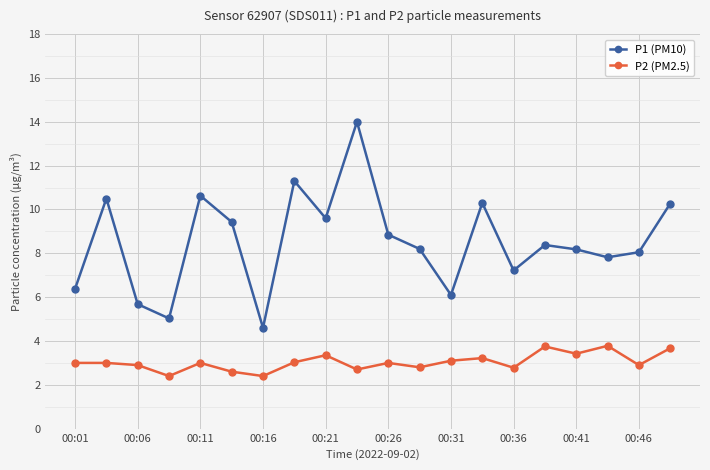

True or false: P1 (PM10) has more than 1 points higher than both neighbors.

True